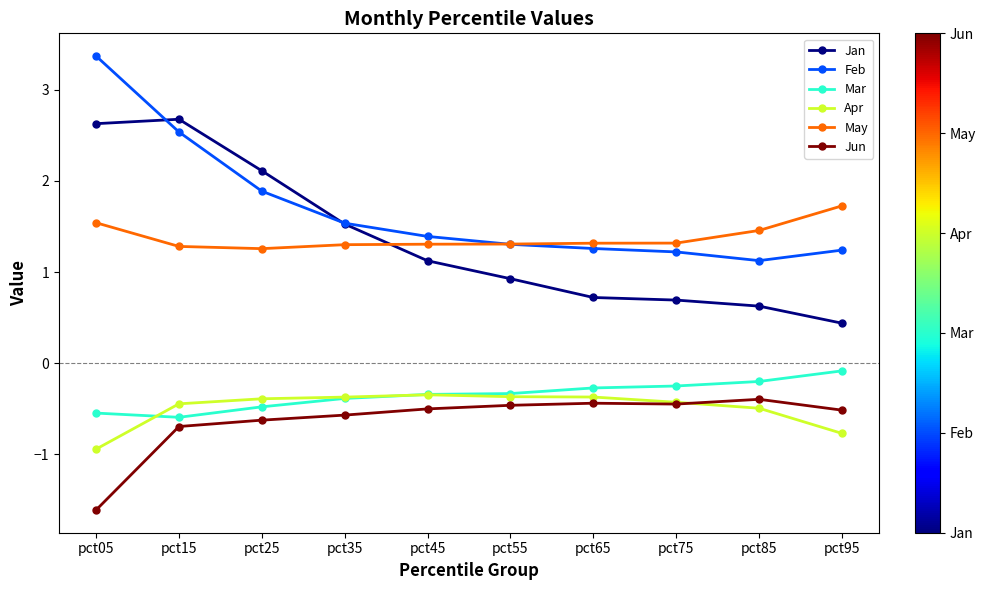

Which series changed the most between pct45 and pct55?

Jan